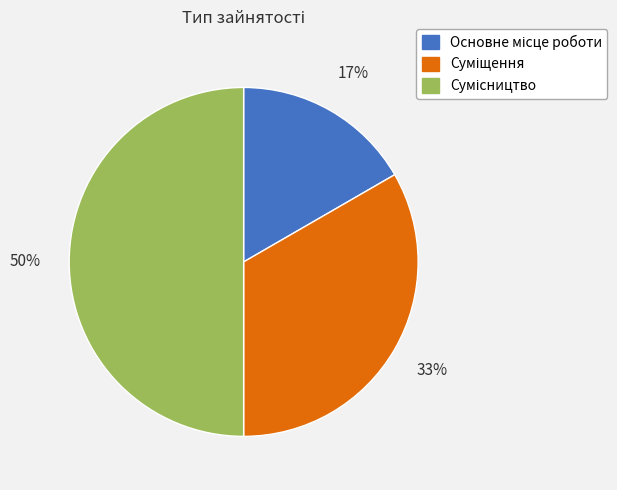

To the nearest percent, what is the average slice percentage?

33%